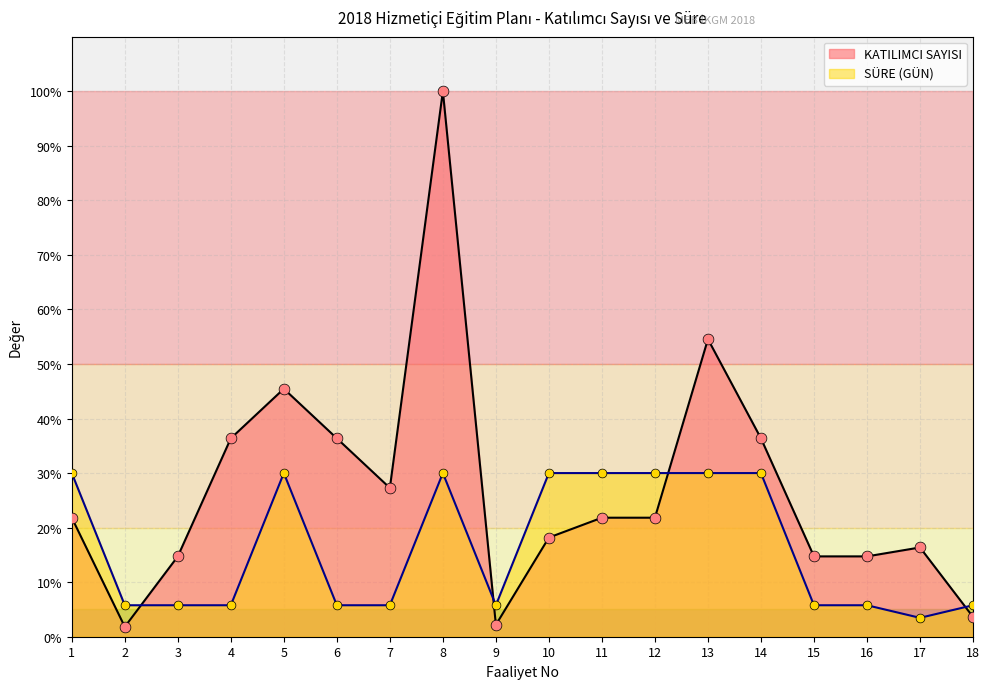

At which category is the sum across all series the highest?

8